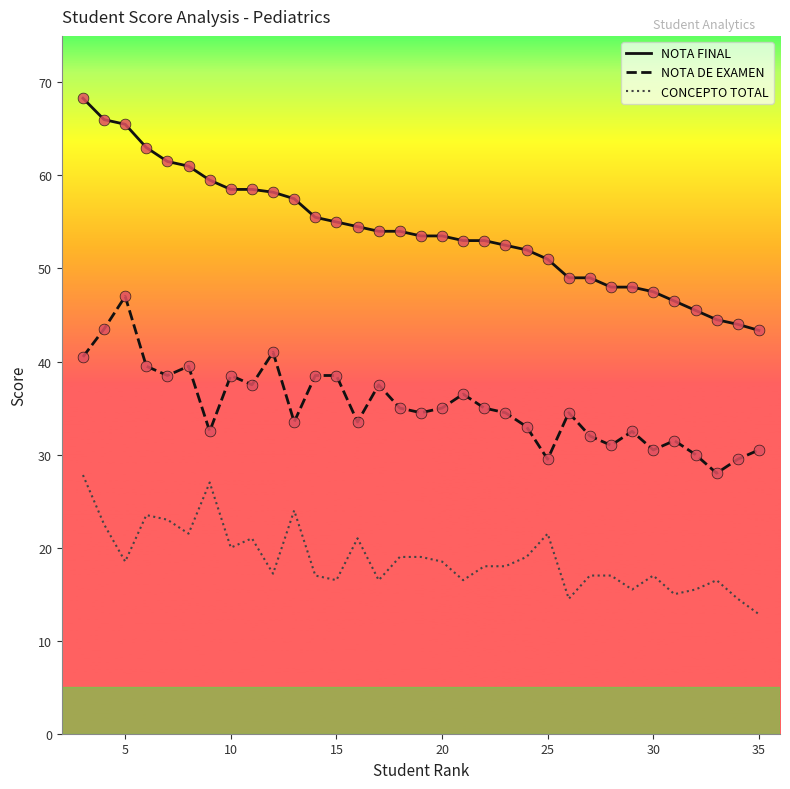

Which series has the largest total across all categories?

NOTA FINAL